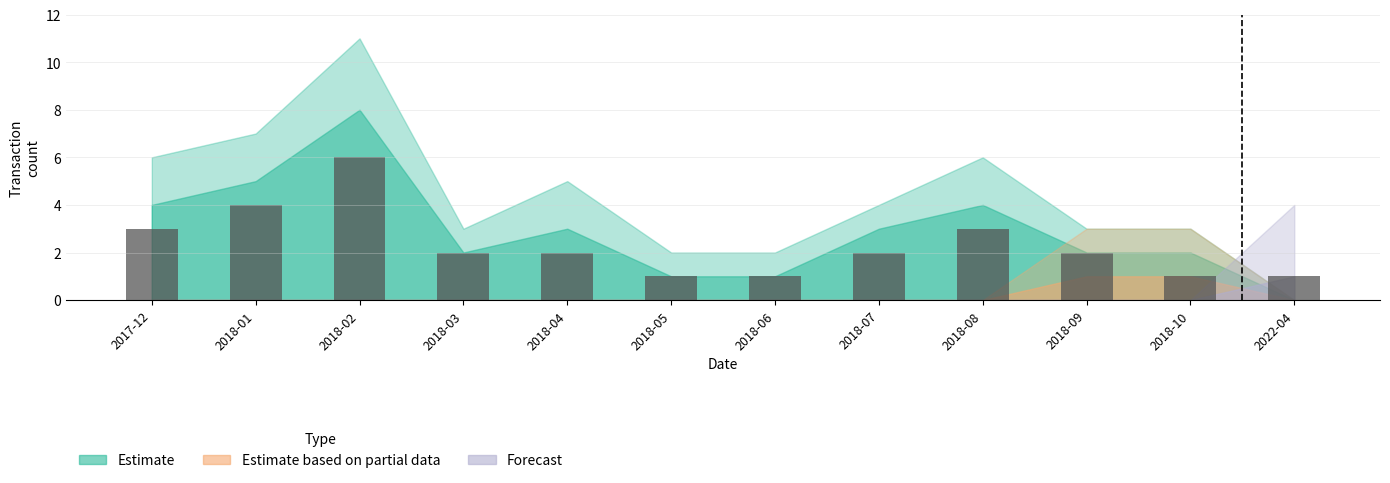

What is the label of the 12th bar from the left?

2022-04